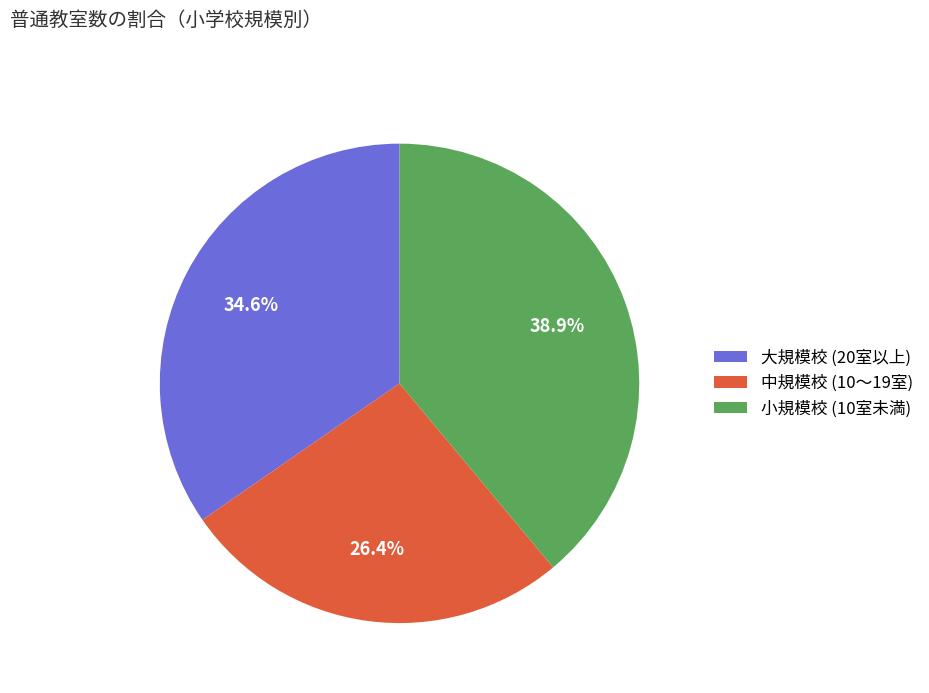

Count the number of slices in the pie.

3